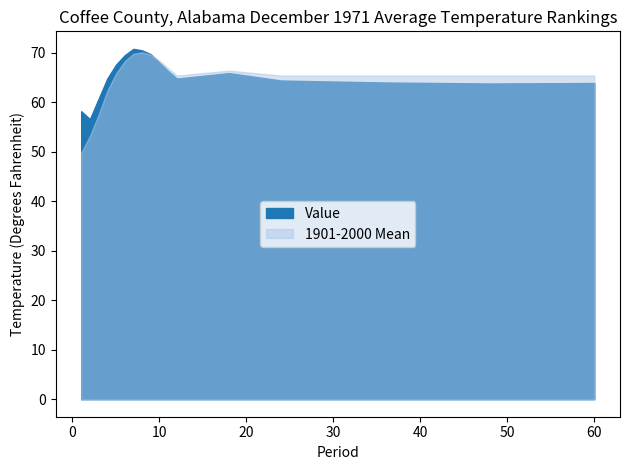

Between 12 and 60, which series saw the biggest shift?

Value